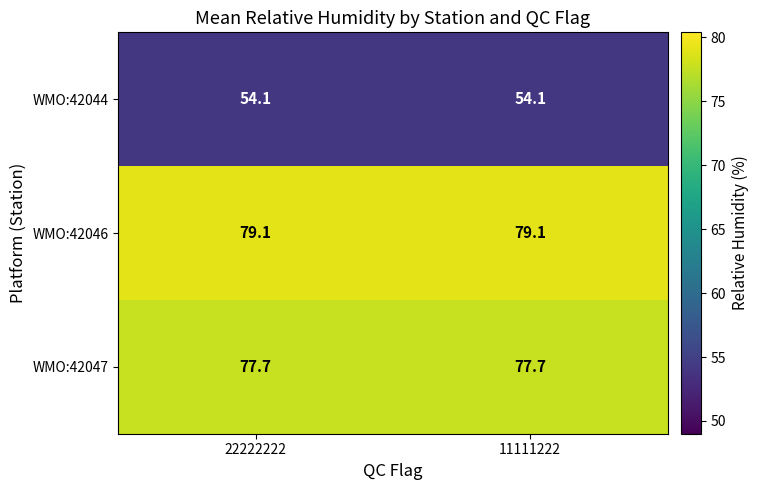

Which series has the largest total across all categories?

WMO:42046